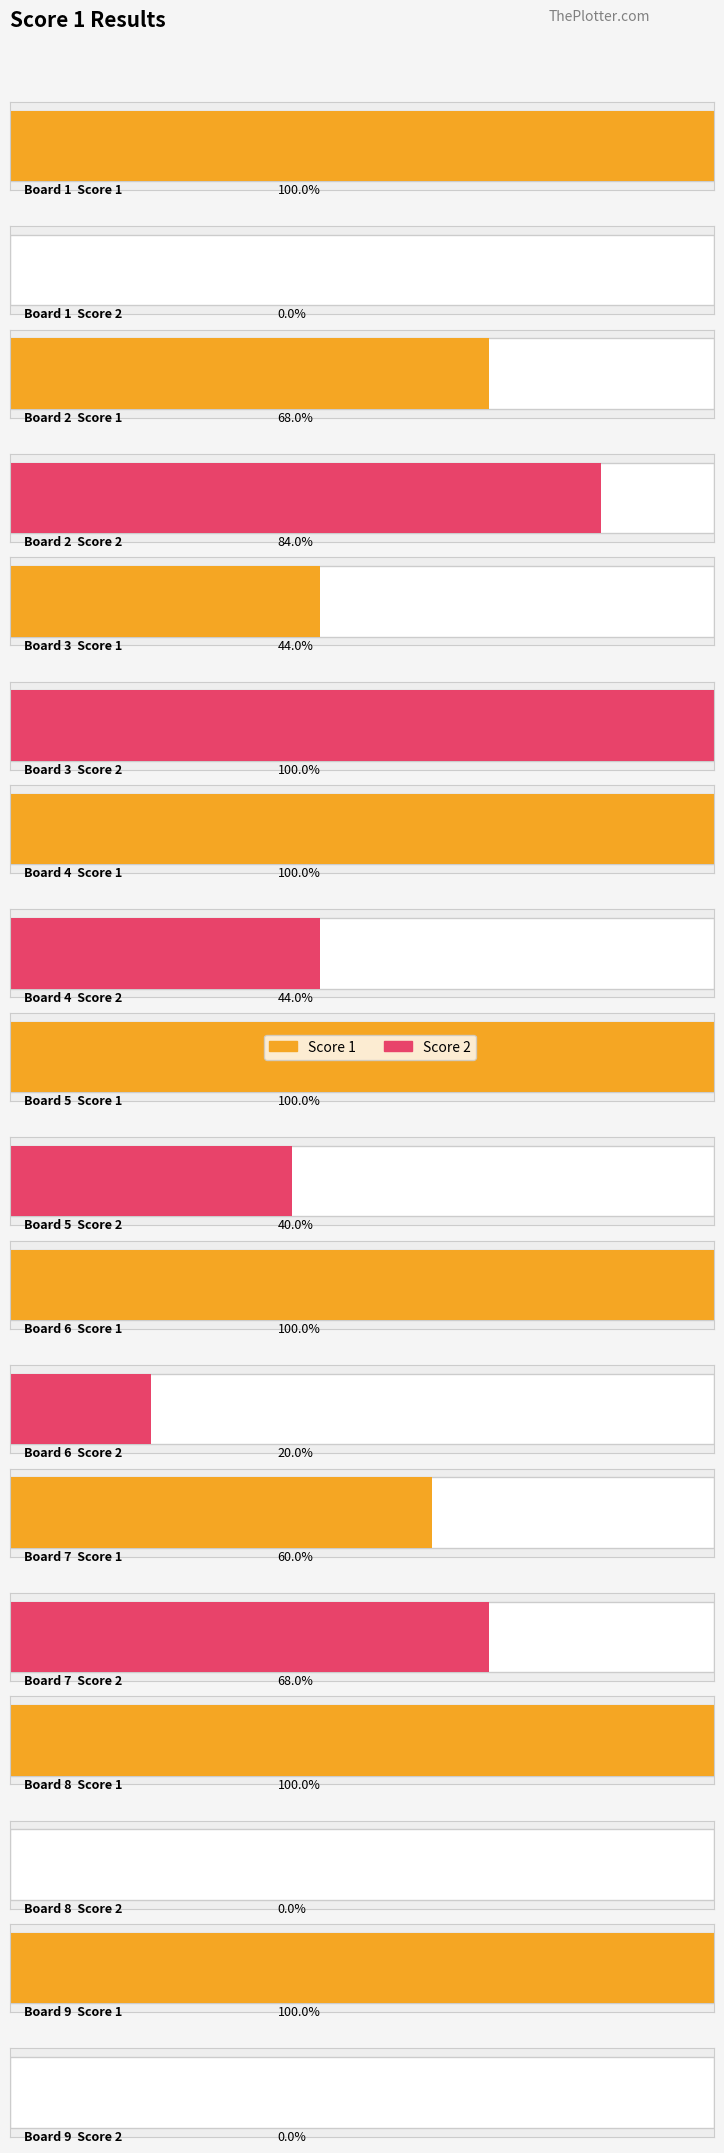

Rank the series by their maximum value, from lowest to highest.

Score 1, Score 2